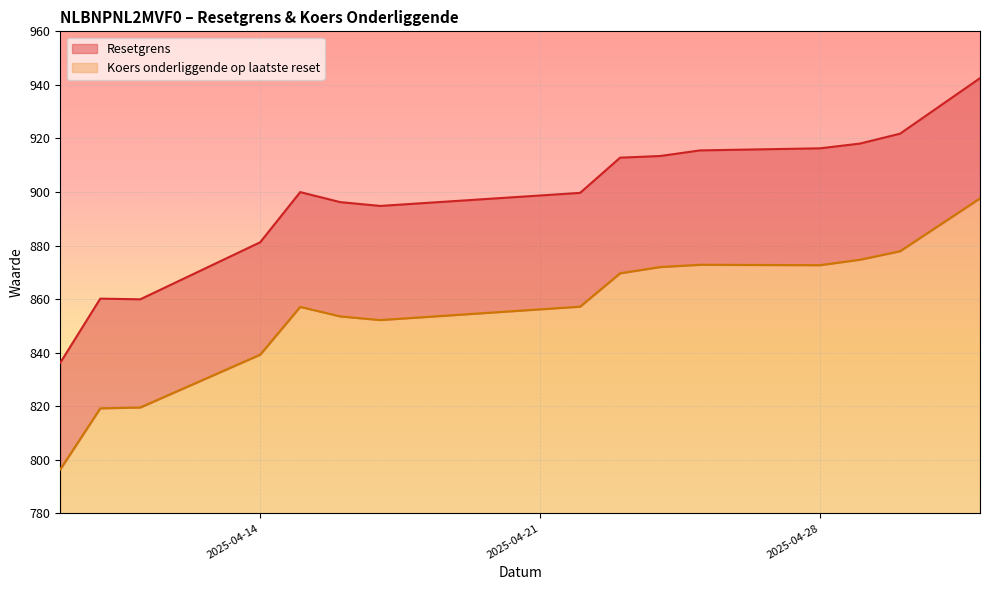

True or false: Resetgrens has a value of 912.8 at 2025-04-23.

True